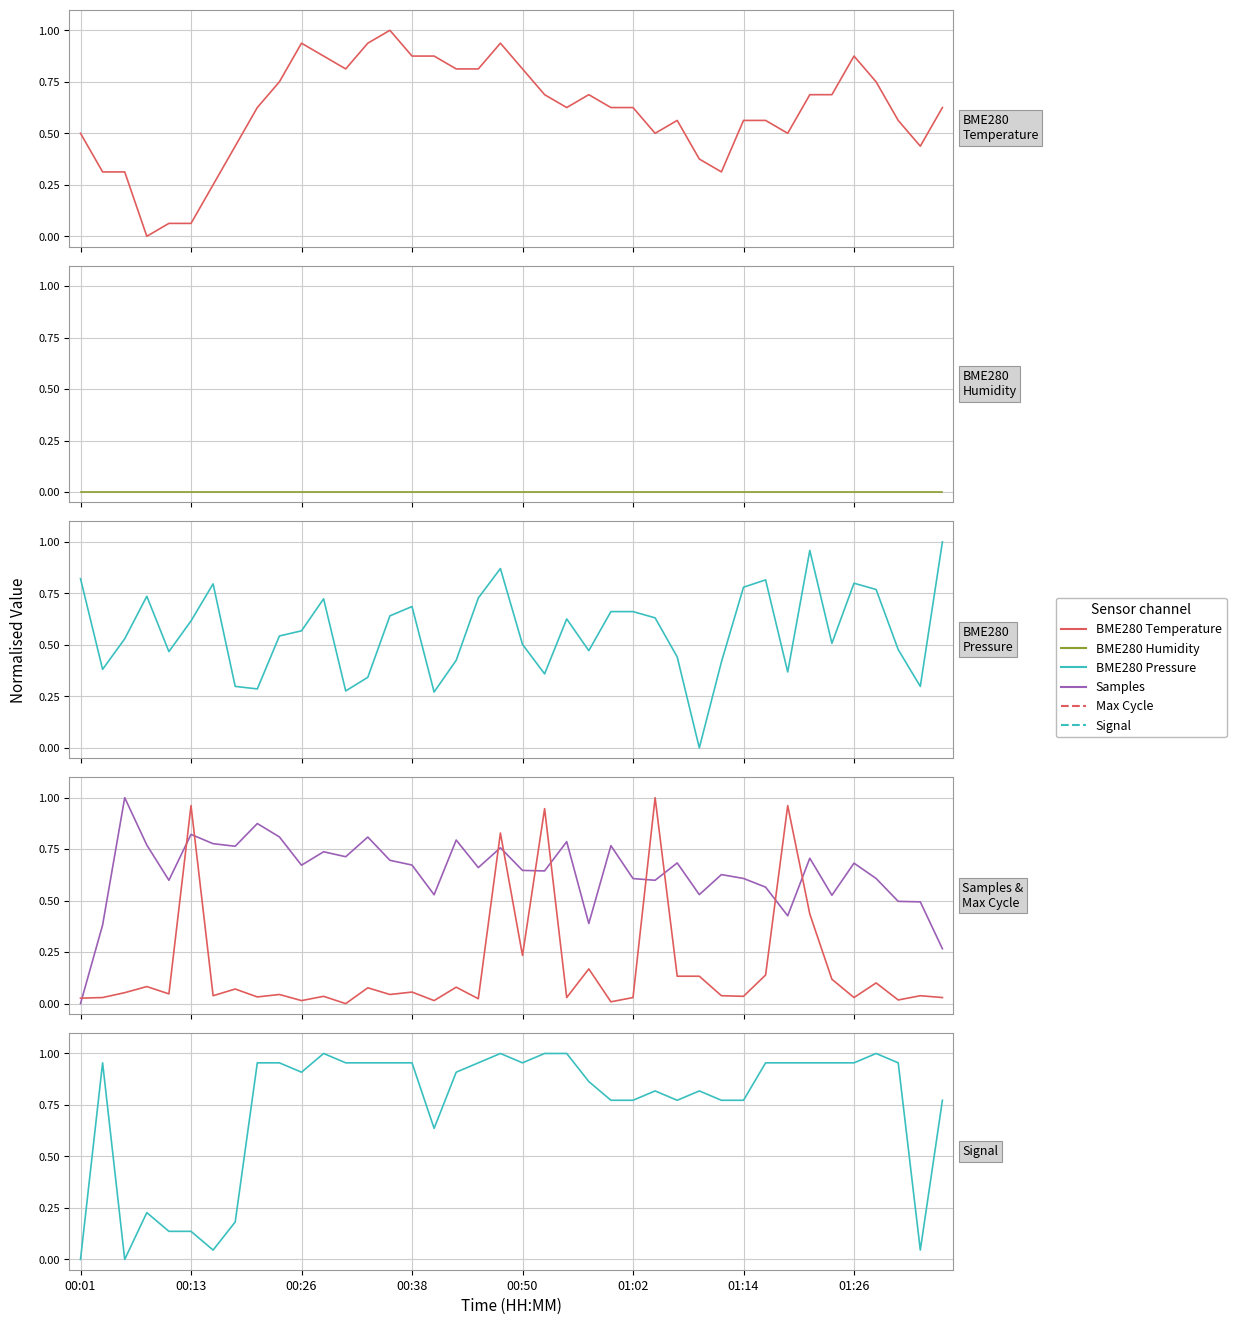

Which category has the lowest value in the Signal (dBm) series?

00:01